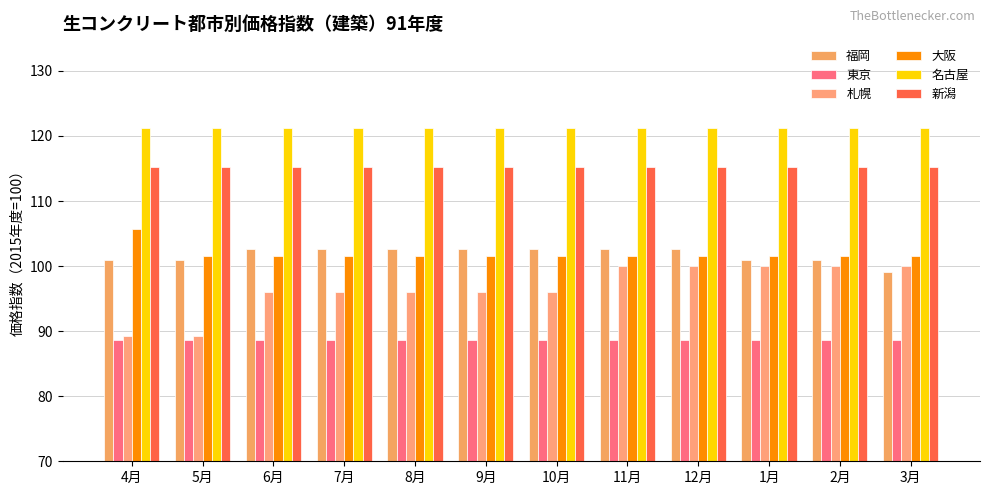

What is the value of the 新潟 bar at the 7th from the left?

115.2